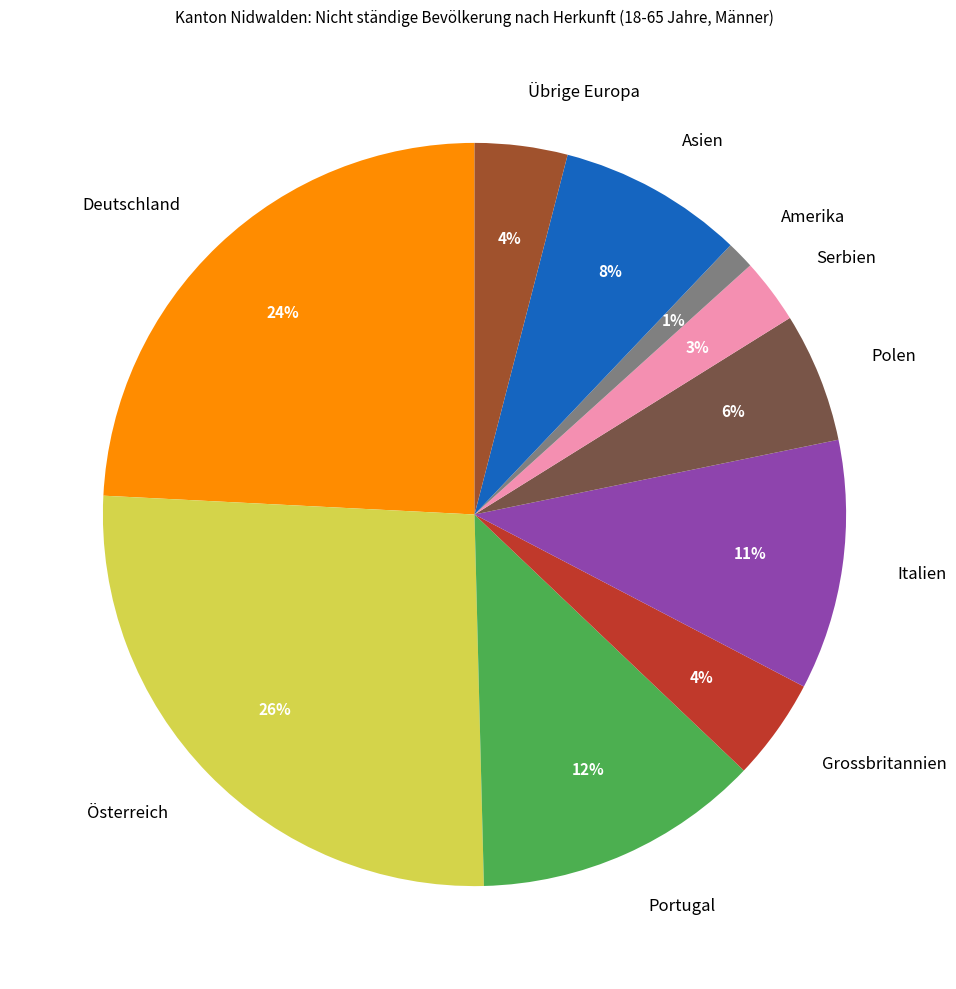

Is Amerika the majority of the pie?

No